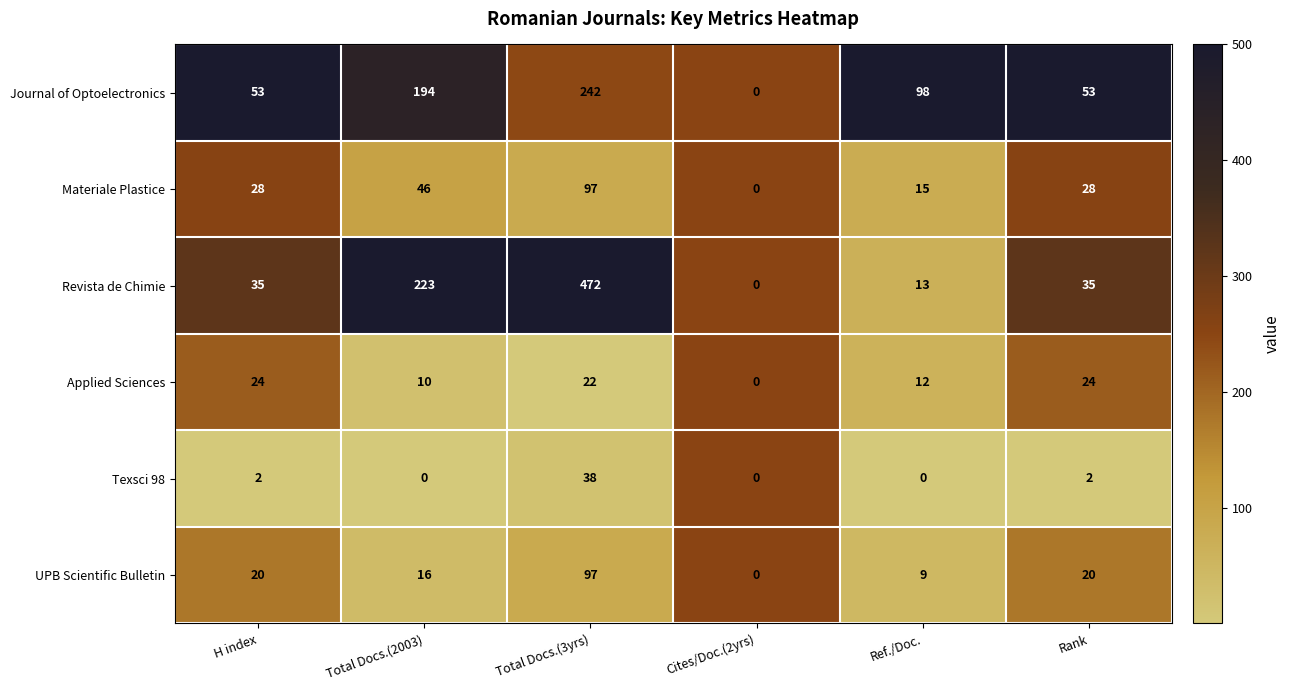

Which series changed the most between Total Docs.(2003) and Total Docs.(3yrs)?

Revista de Chimie